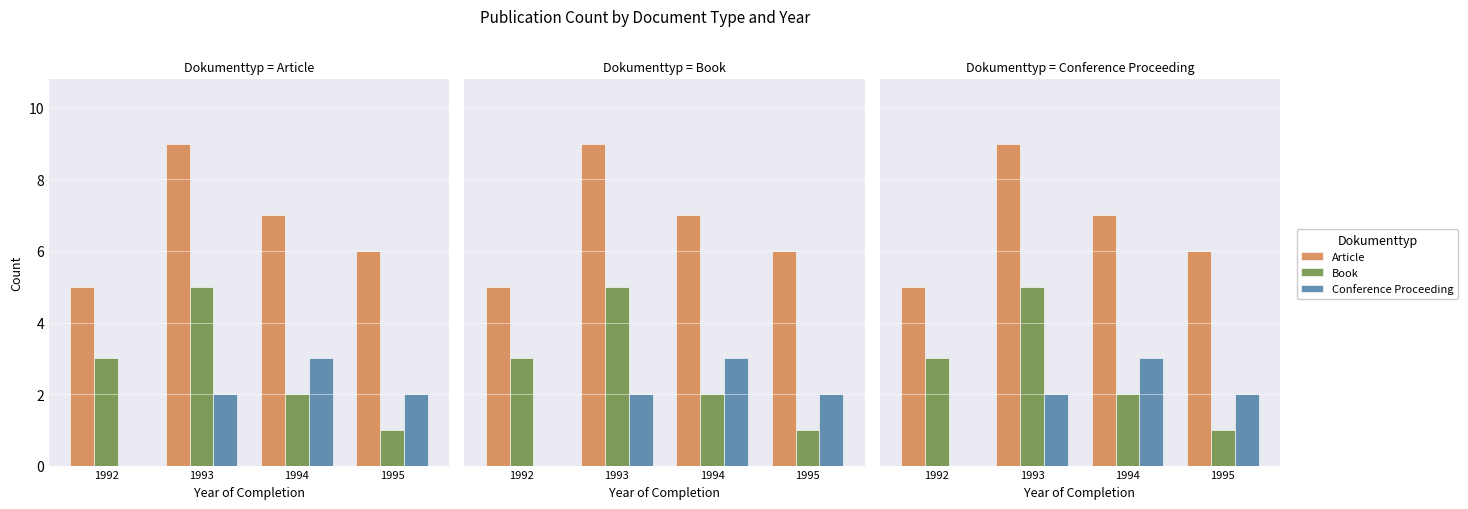

Rank the categories by Article value from highest to lowest.

1993, 1994, 1995, 1992